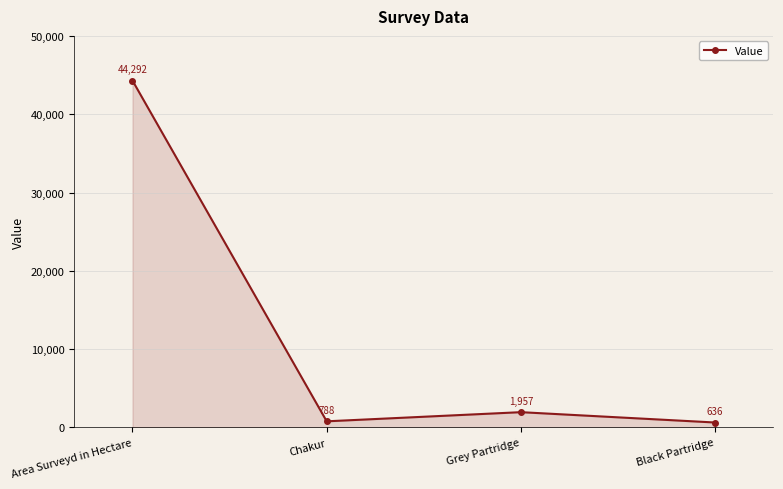

List the labels in order of value, smallest first.

Black Partridge, Chakur, Grey Partridge, Area Surveyd in Hectare